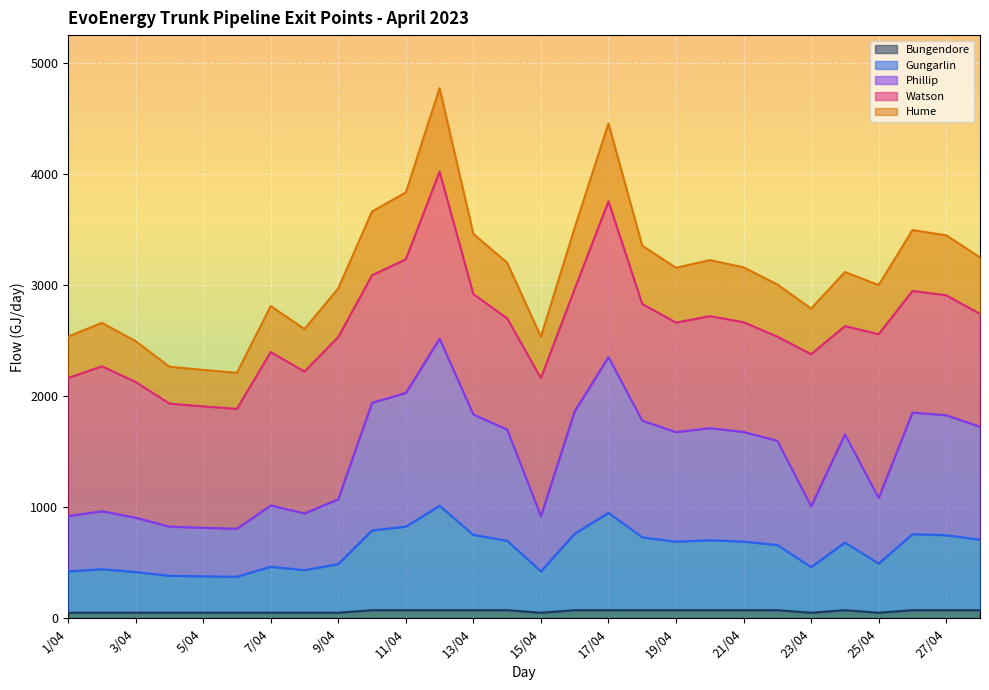

What are all the series names shown in the legend?

Bungendore, Gungarlin, Phillip, Watson, Hume